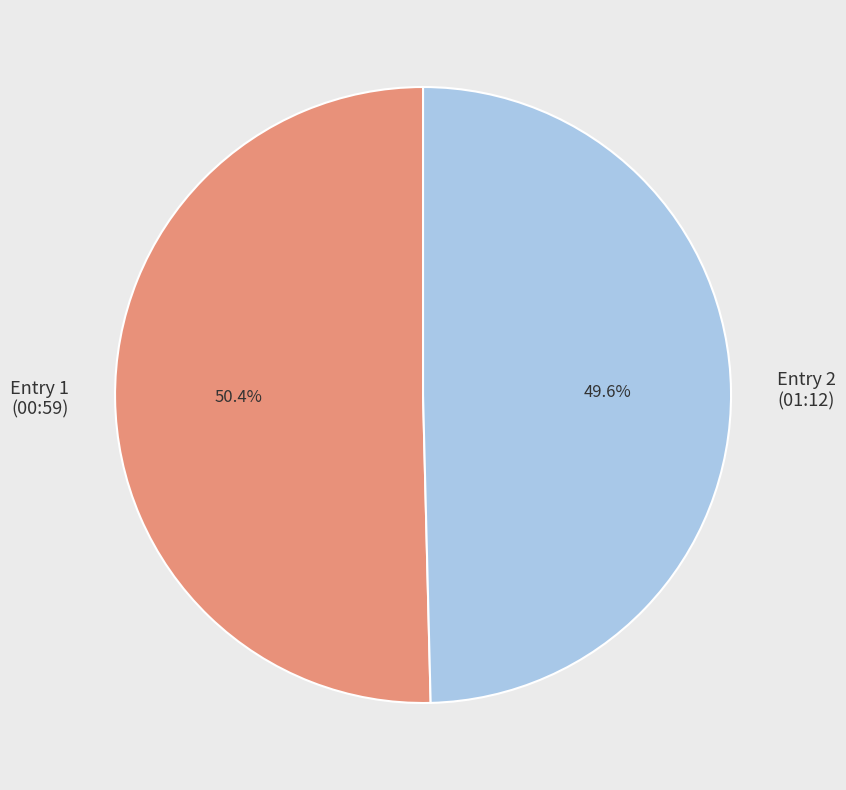

Which has a higher value, Entry 2 (01:12) or Entry 1 (00:59)?

Entry 1 (00:59)